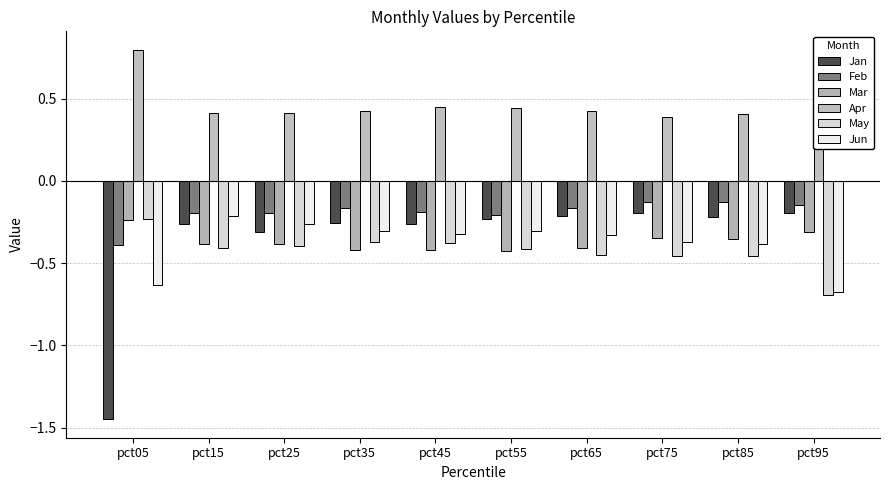

What is the smallest value displayed?

-1.4